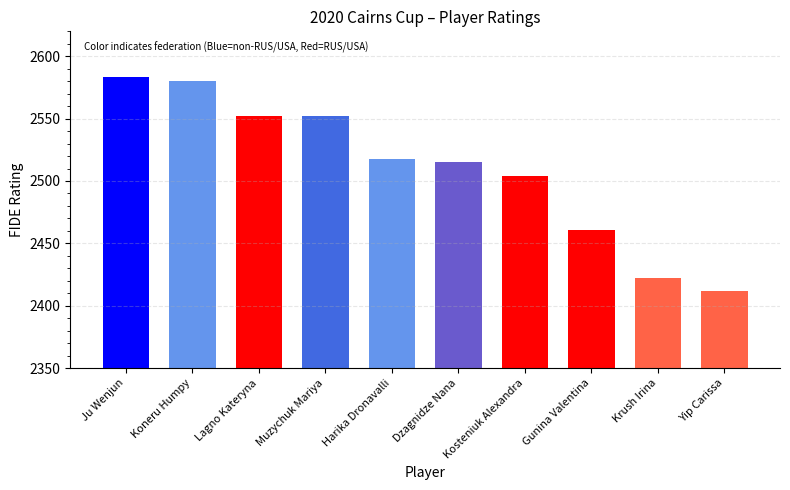

Which has a higher value, Dzagnidze Nana or Yip Carissa?

Dzagnidze Nana